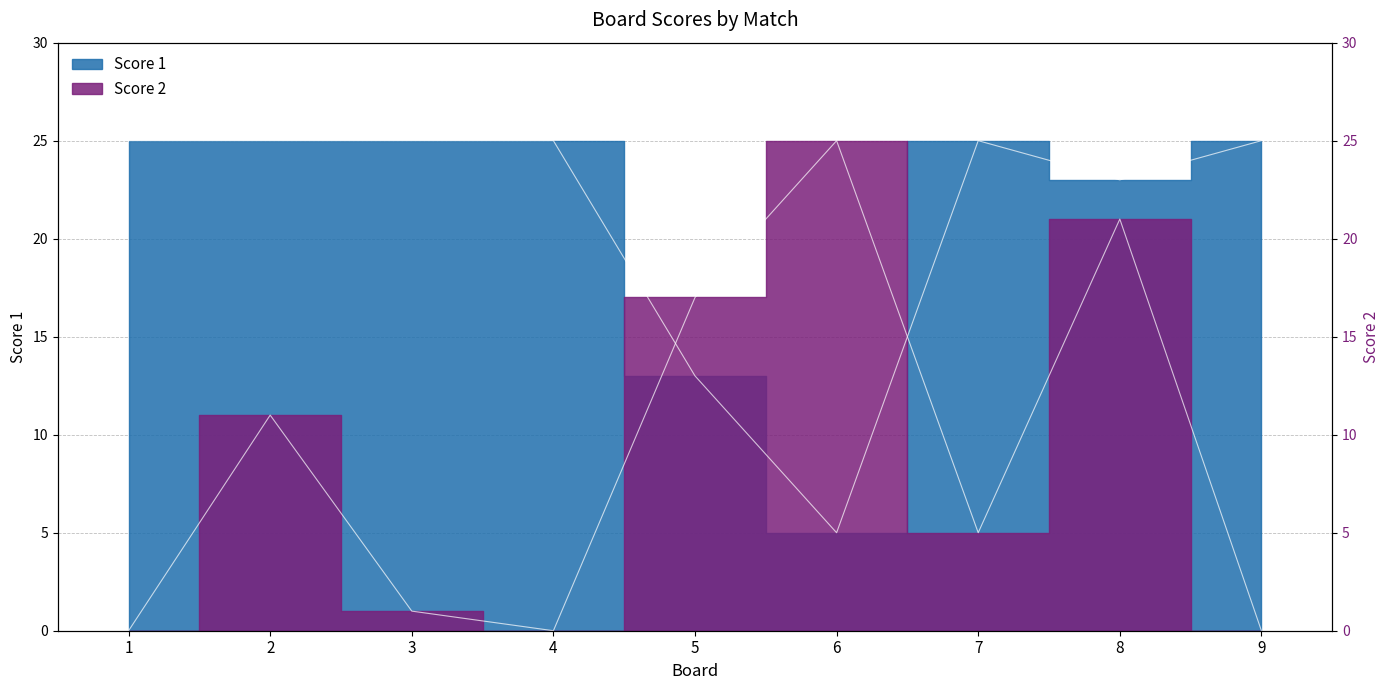

What is the value of the Score 2 point at the 6th from the left?

25